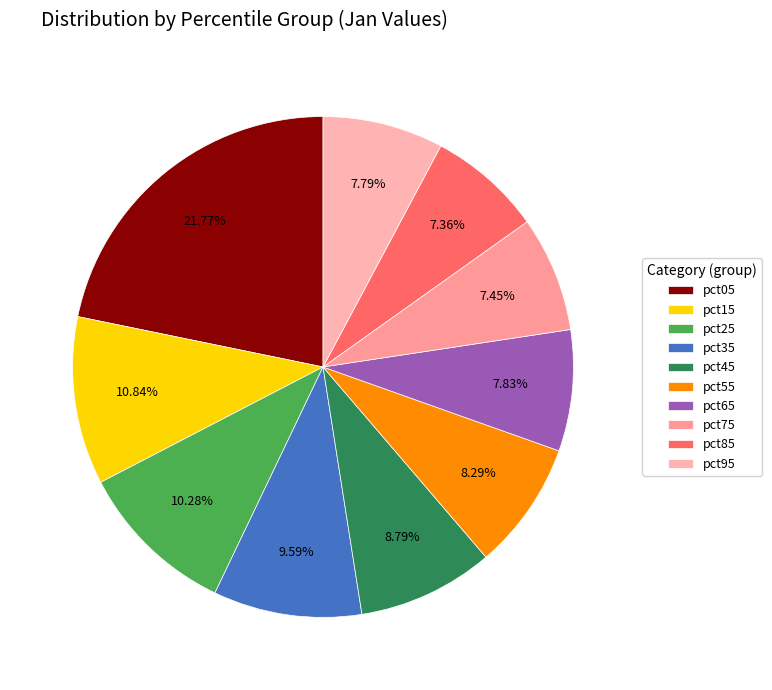

To the nearest percent, what is the combined percentage of pct75 and pct65?

15%